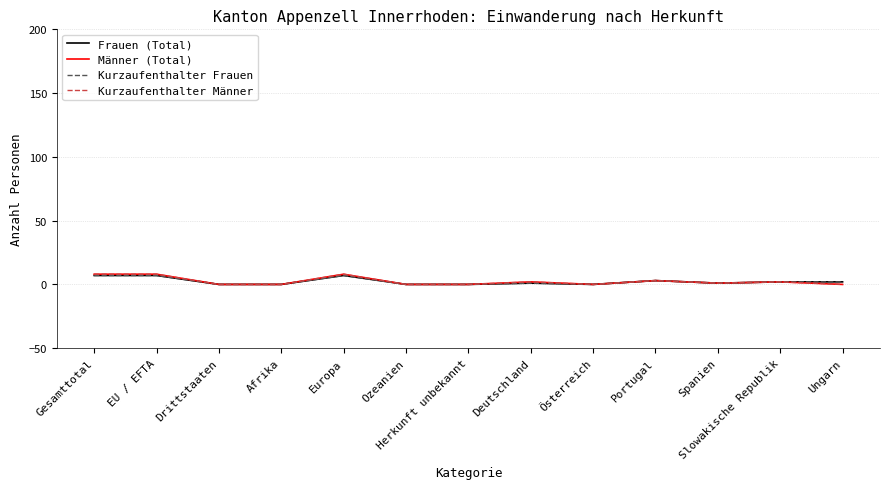

Does the chart have visible grid lines?

Yes